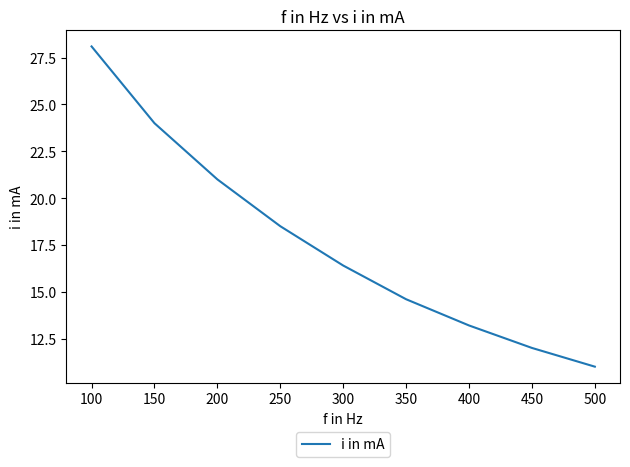

What is the minimum value shown in the chart?

11.0